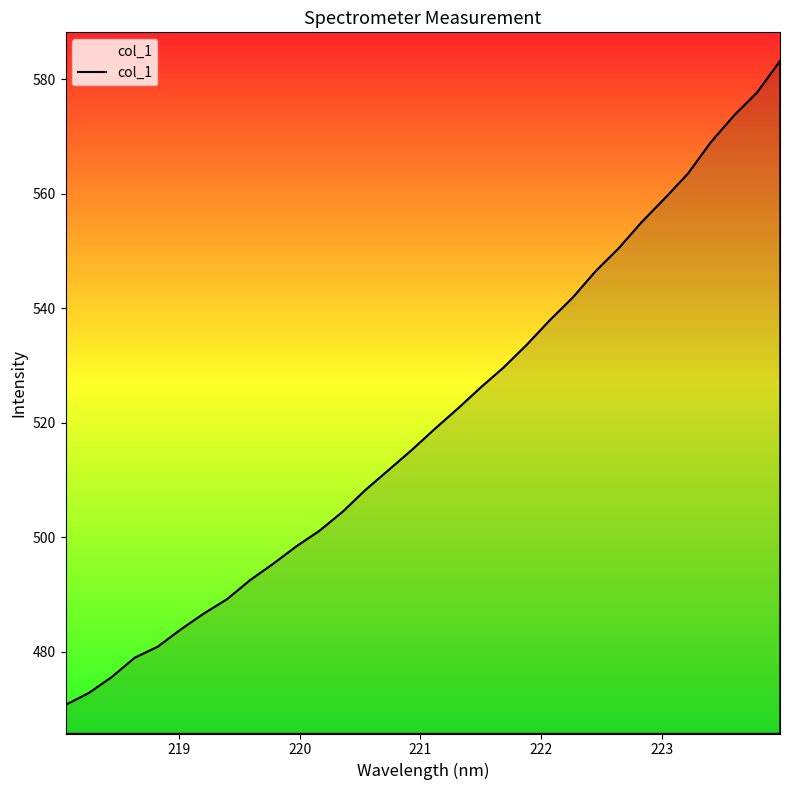

What is the sum of all values?

16654.0